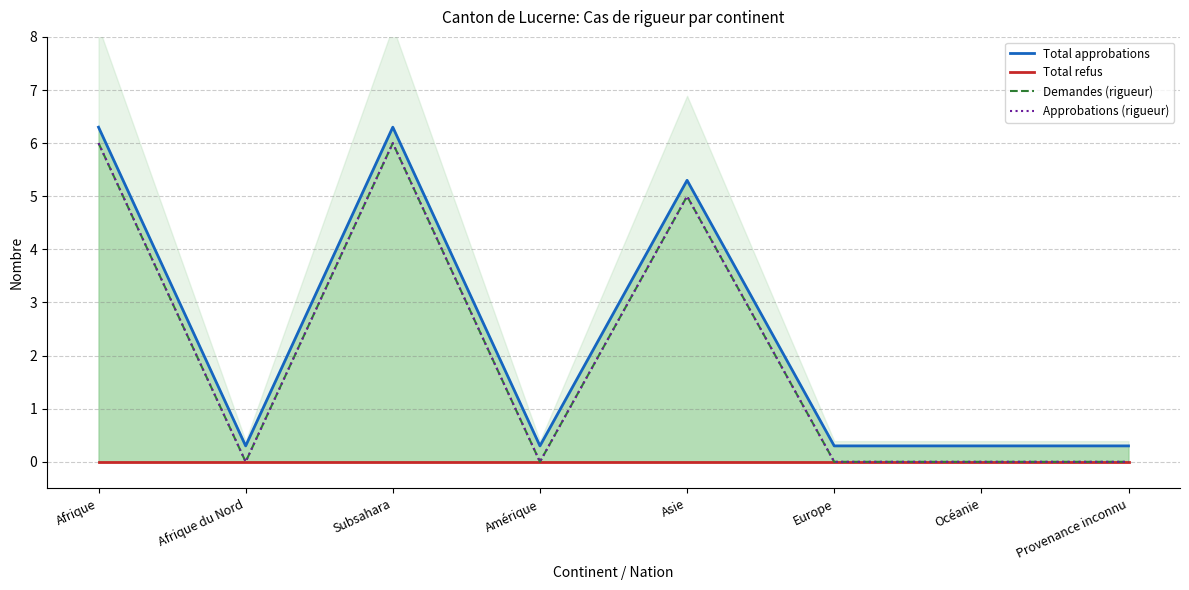

True or false: Total refus and Demandes (rigueur) cross at least once.

False